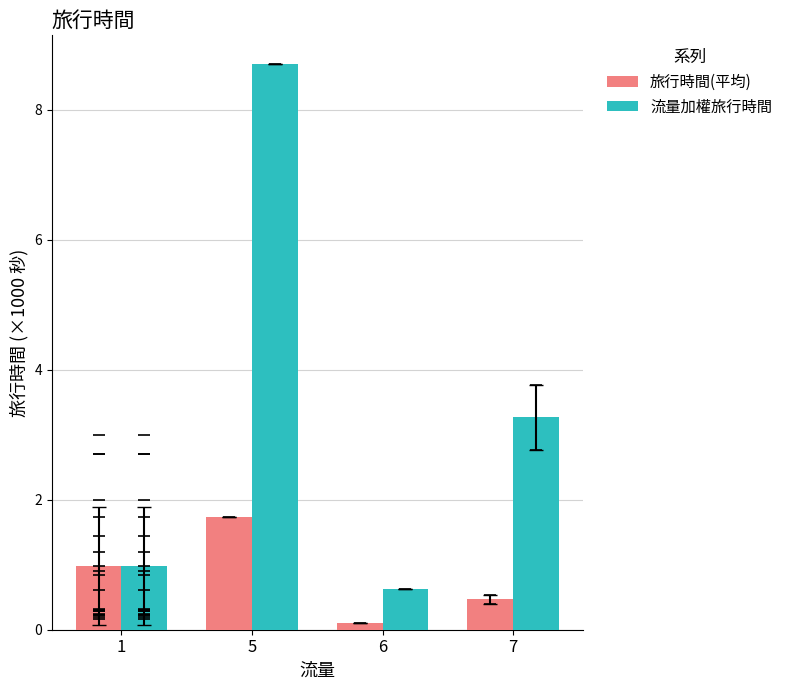

At how many categories does at least one series exceed 2?

2